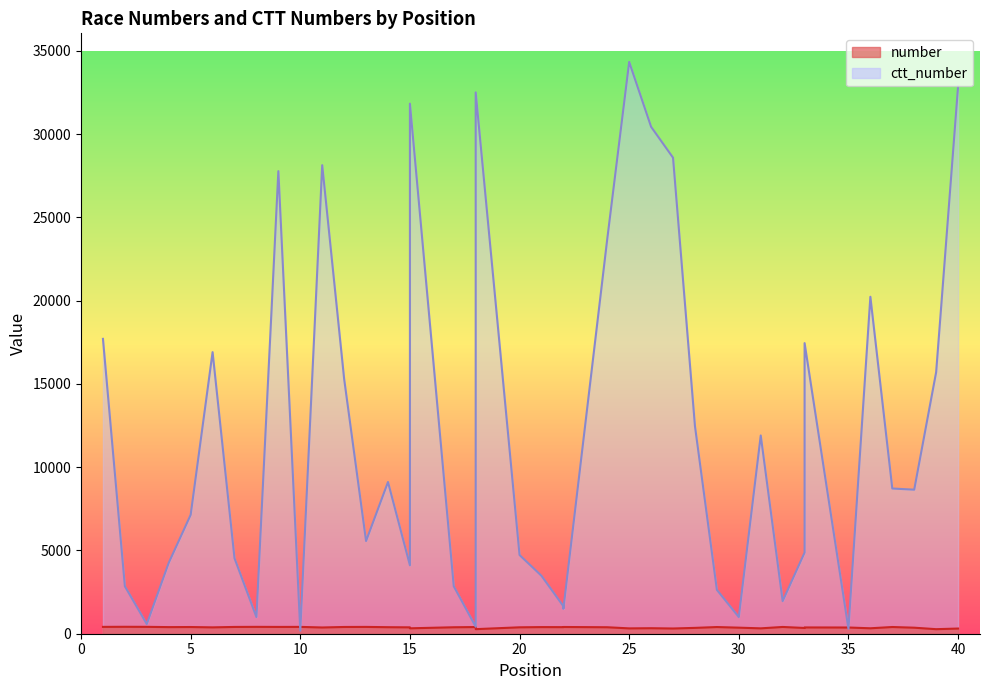

At which label does ctt_number reach its minimum?

10